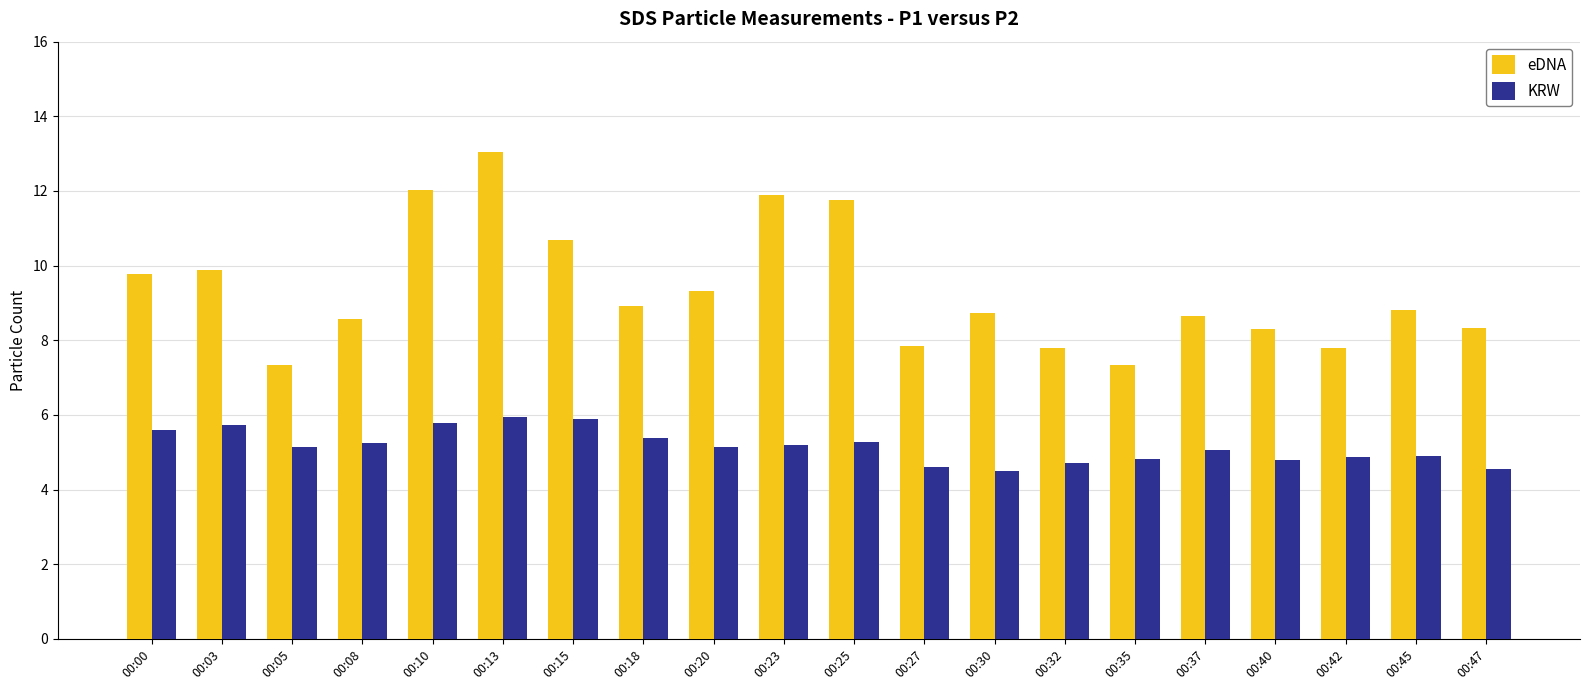

What is the difference between the highest and lowest values at 00:35?

2.5